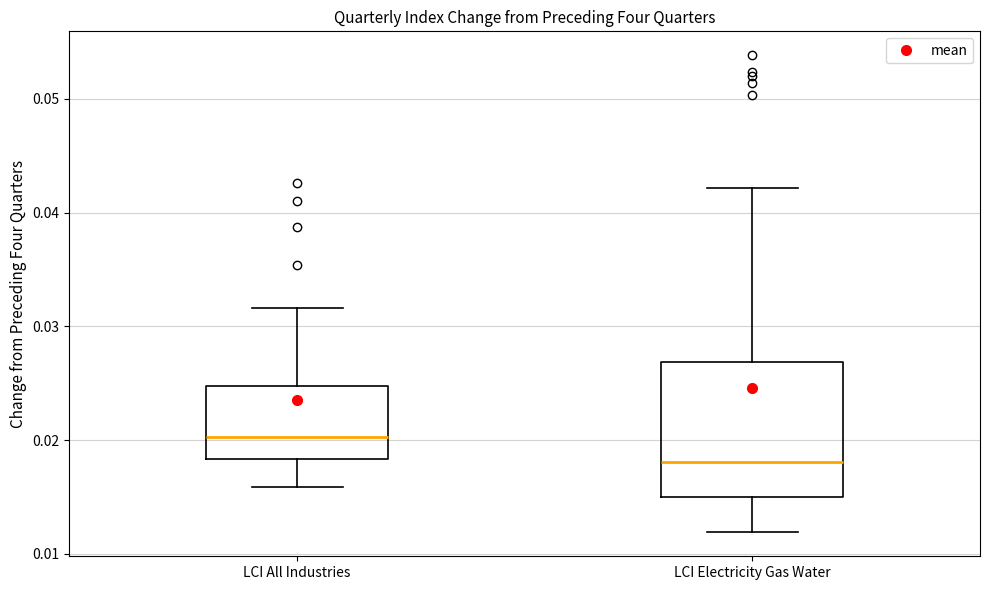

Reading left to right, read every box against the y-axis: the position of its median line, the range the box covers, and the ends of its whiskers. The values are not printed on the chart, so give them approximately, as read against the axis.

LCI All Industries: median 0.020, box 0.018 to 0.025, whiskers 0.016 to 0.032
LCI Electricity Gas Water: median 0.018, box 0.015 to 0.027, whiskers 0.012 to 0.042